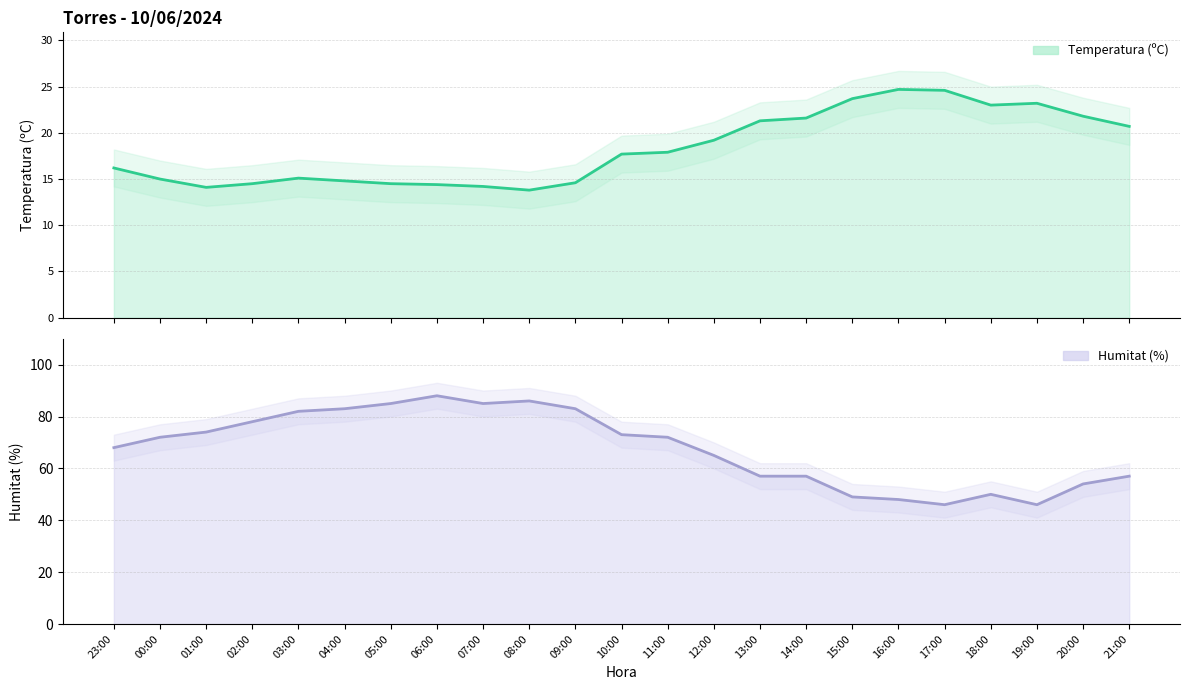

True or false: Temperatura (ºC) and Humitat (%) cross at least once.

False